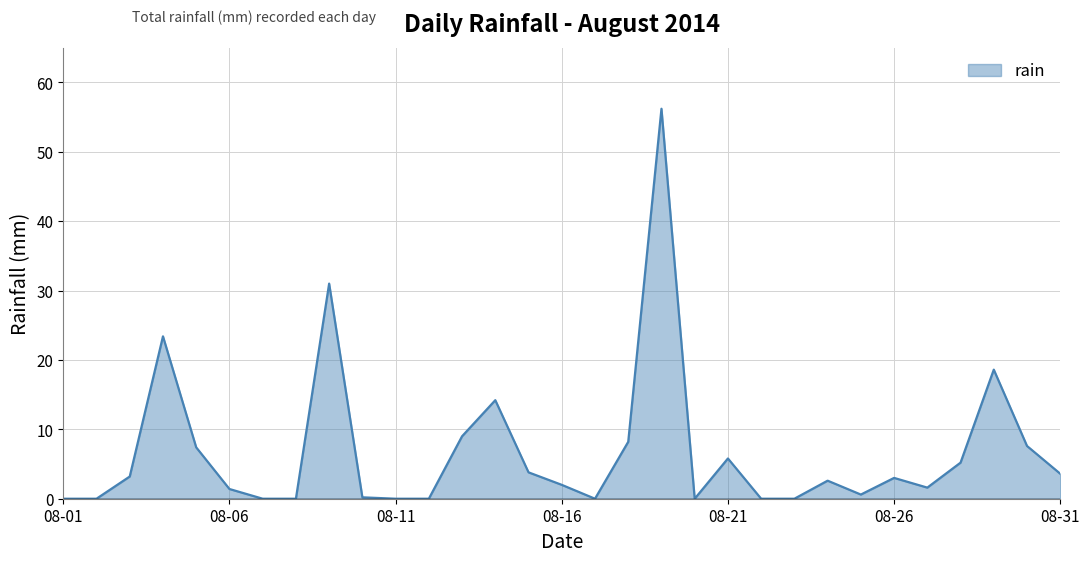

What is the difference between the maximum and minimum values?

56.2